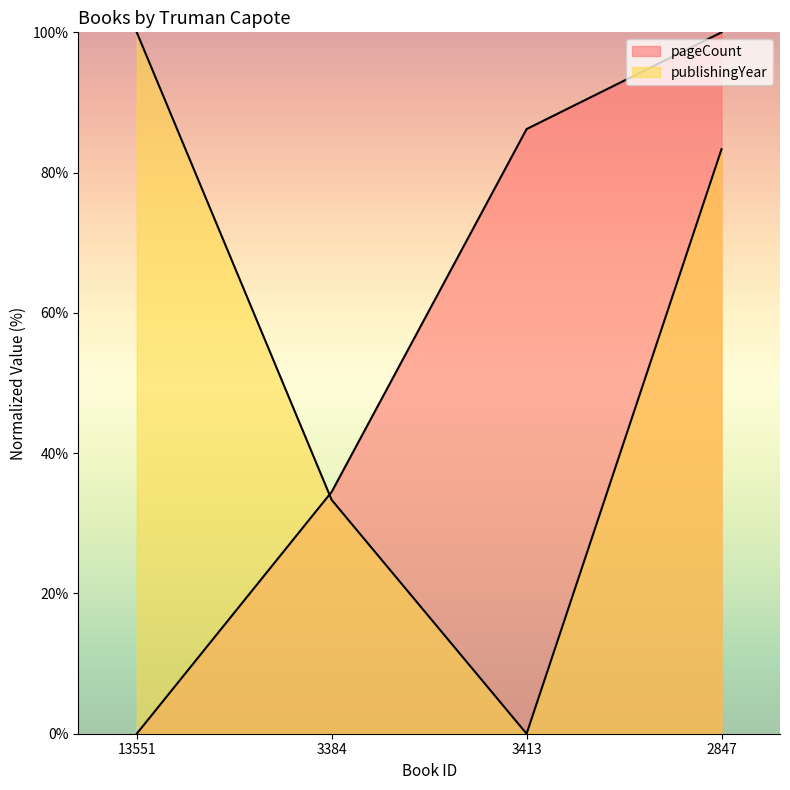

What is the label of the 4th point from the right?

13551